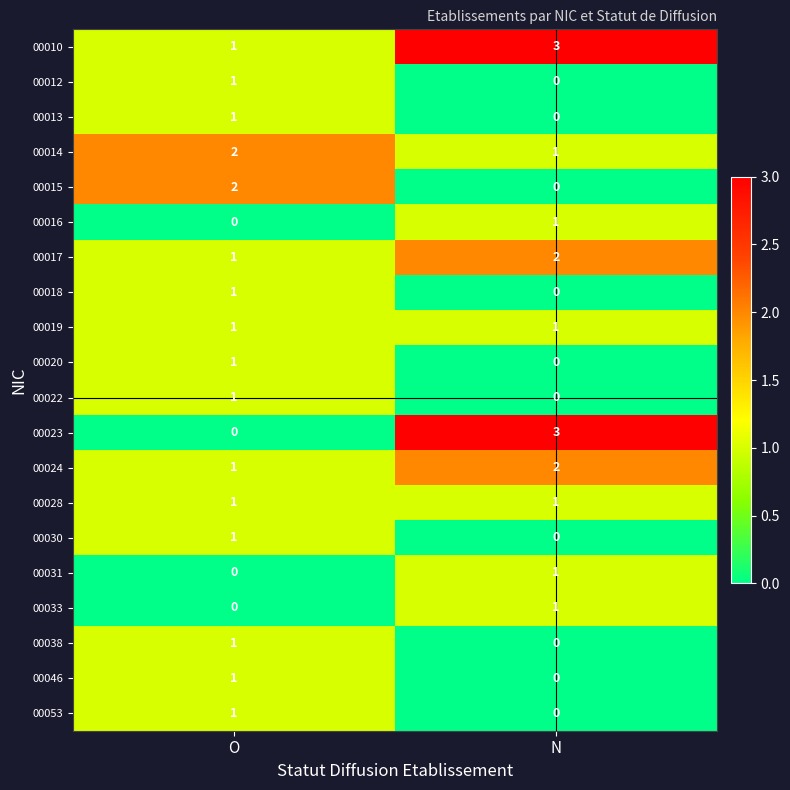

How many data points does each series have?

2